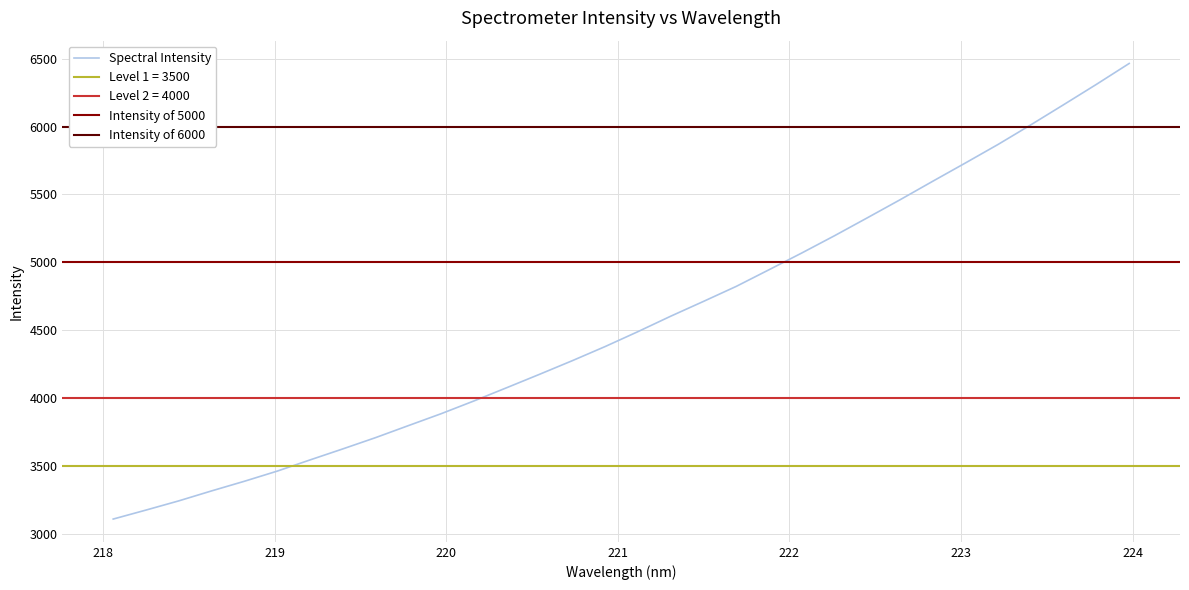

What is the minimum value shown in the chart?

3109.0